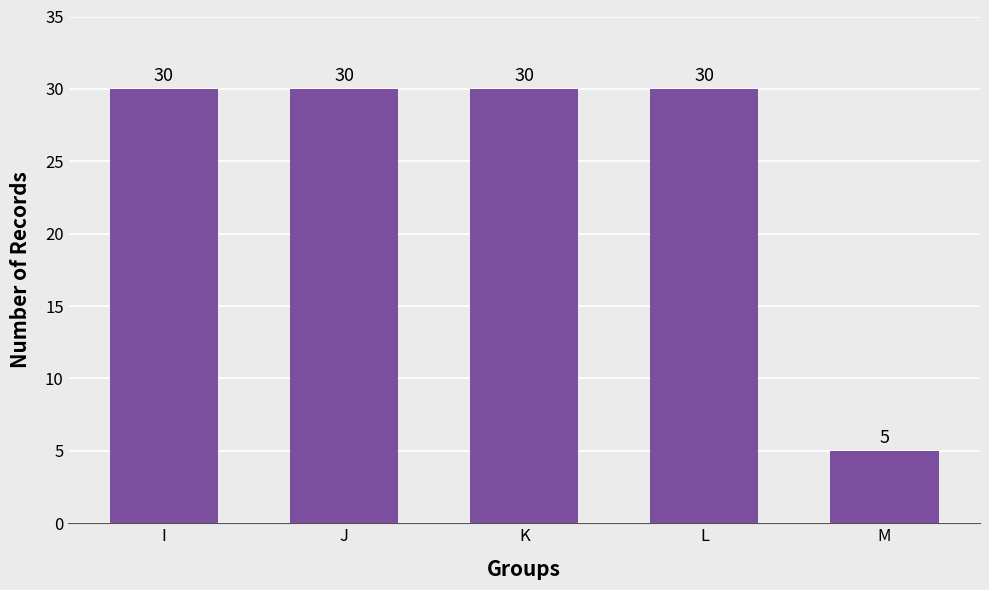

Reading left to right, transcribe all the data shown in this chart.

30	30	30	30	5